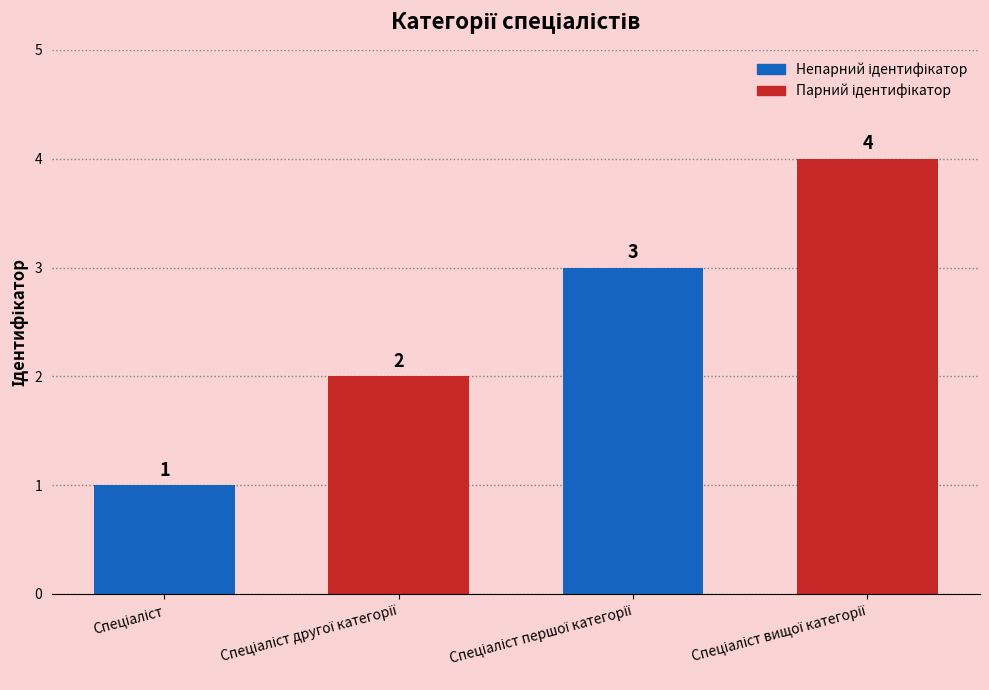

What is the value of the 1st bar from the left?

1